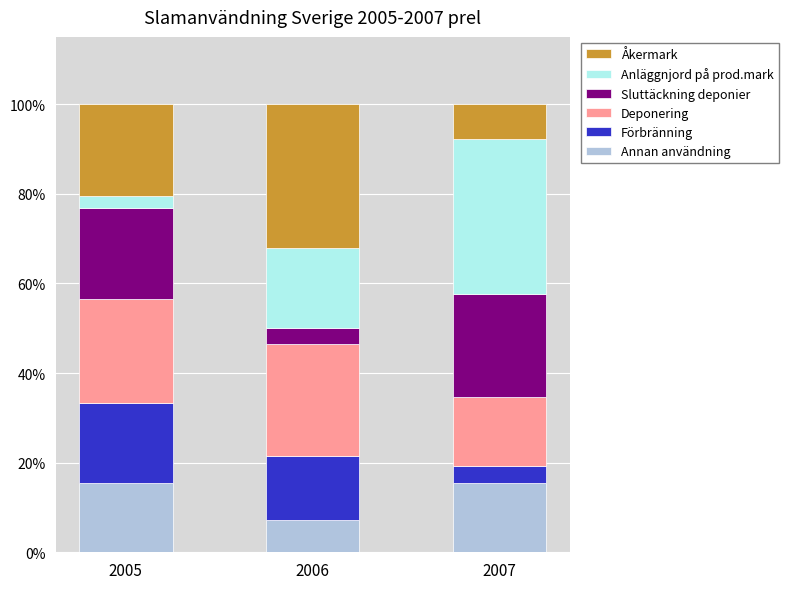

At which label does Annan användning reach its minimum?

2006